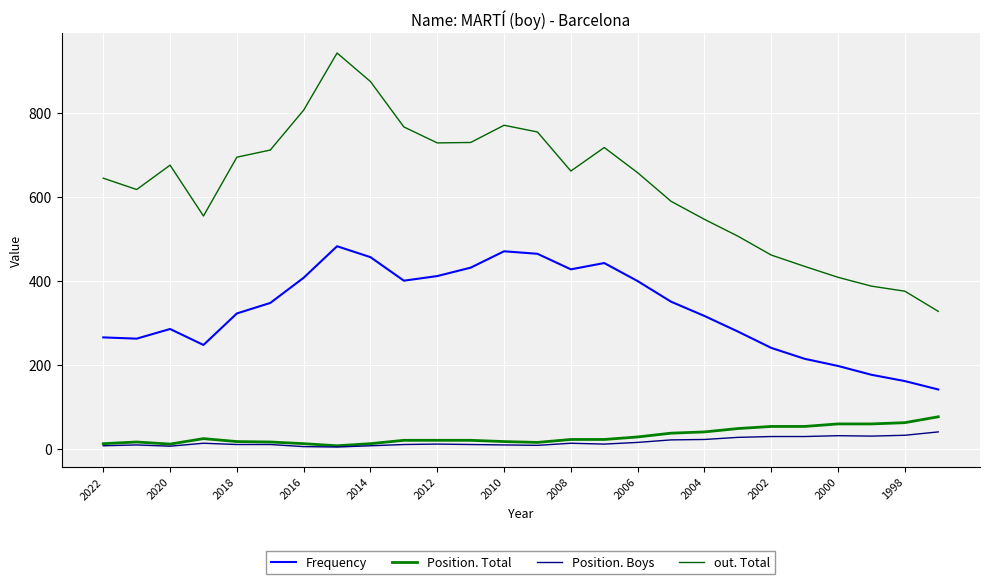

True or false: Position. Boys and out. Total cross at least once.

False